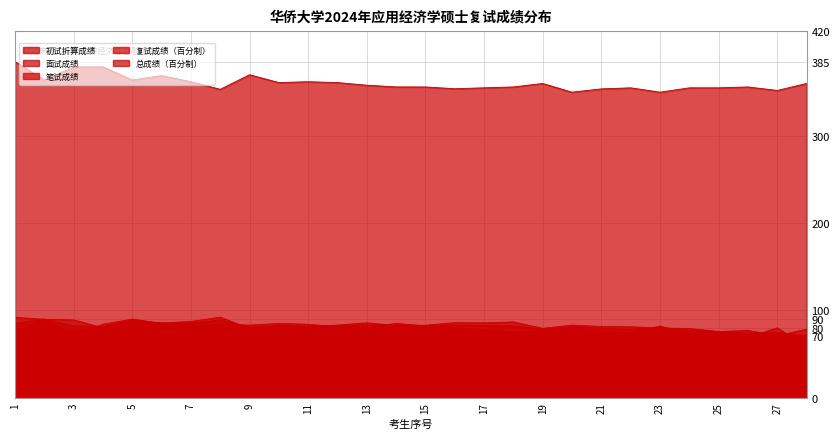

List the series in order of their peak value, lowest first.

总成绩（百分制）, 复试成绩（百分制）, 笔试成绩, 面试成绩, 初试折算成绩